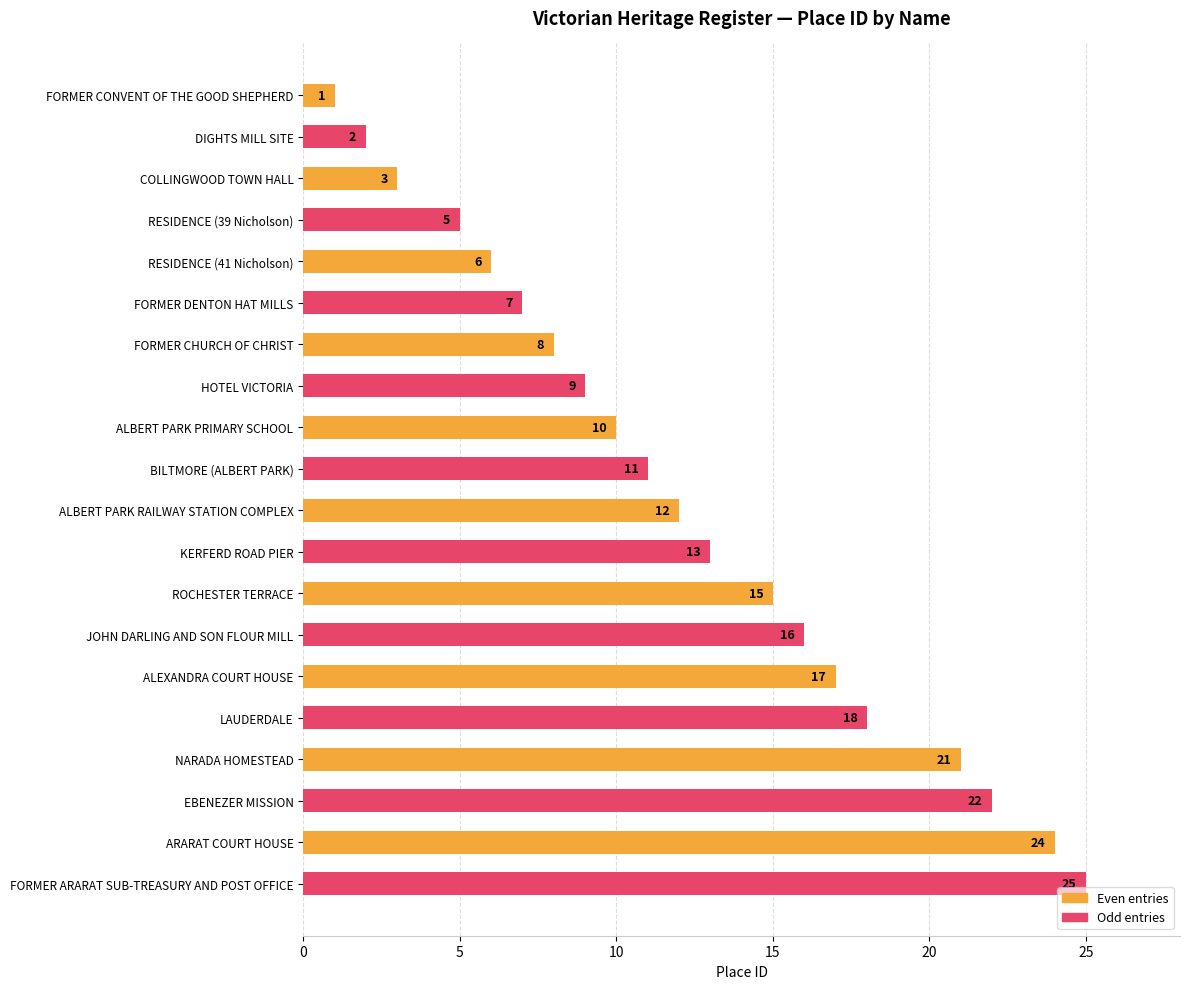

What is the maximum value shown in the chart?

25